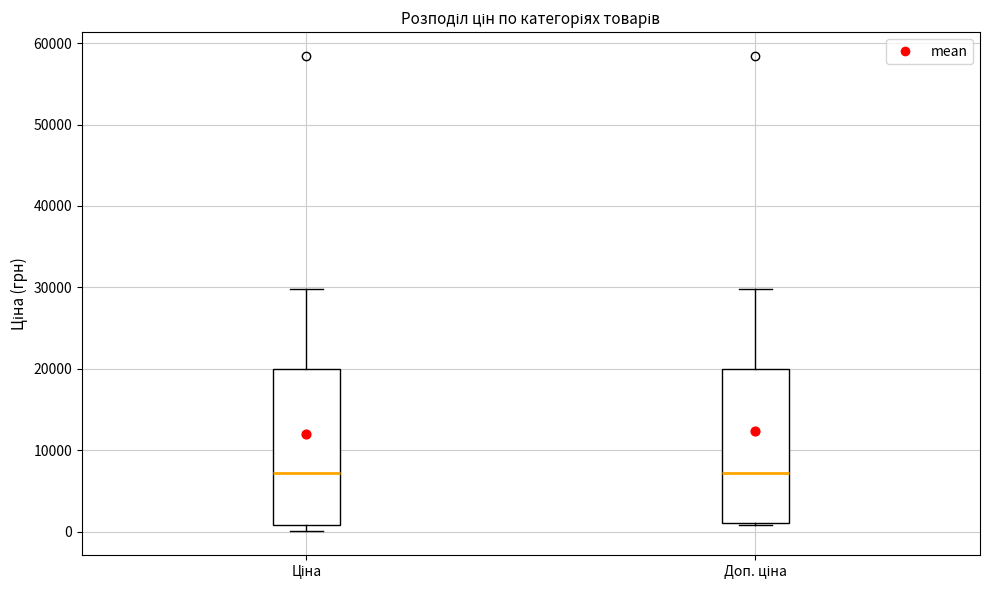

Where does the median line of the box for Ціна sit on the y-axis? The values are not printed on the chart, so give them approximately, as read against the axis.

7000